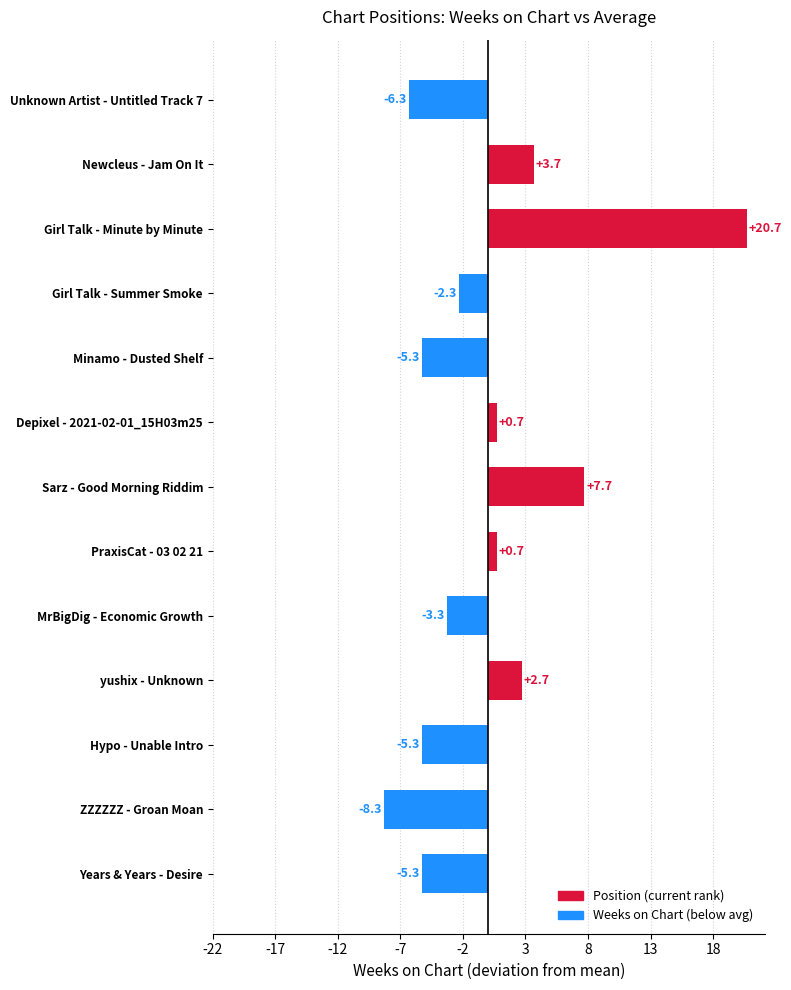

The value at Hypo - Unable Intro is -1.6. True or false?

False